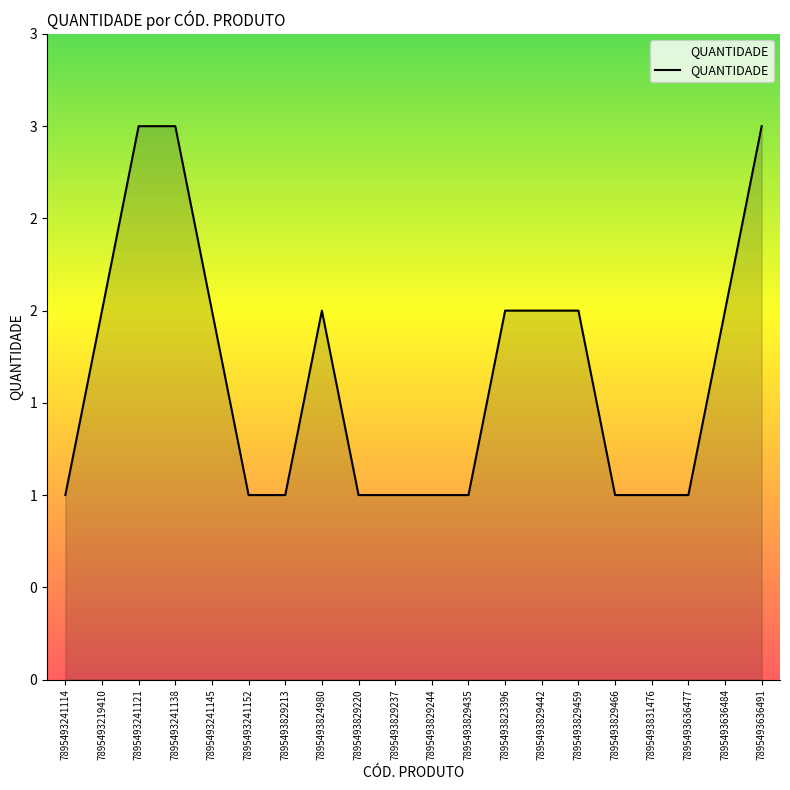

Is this an area chart (filled region under the line)?

Yes